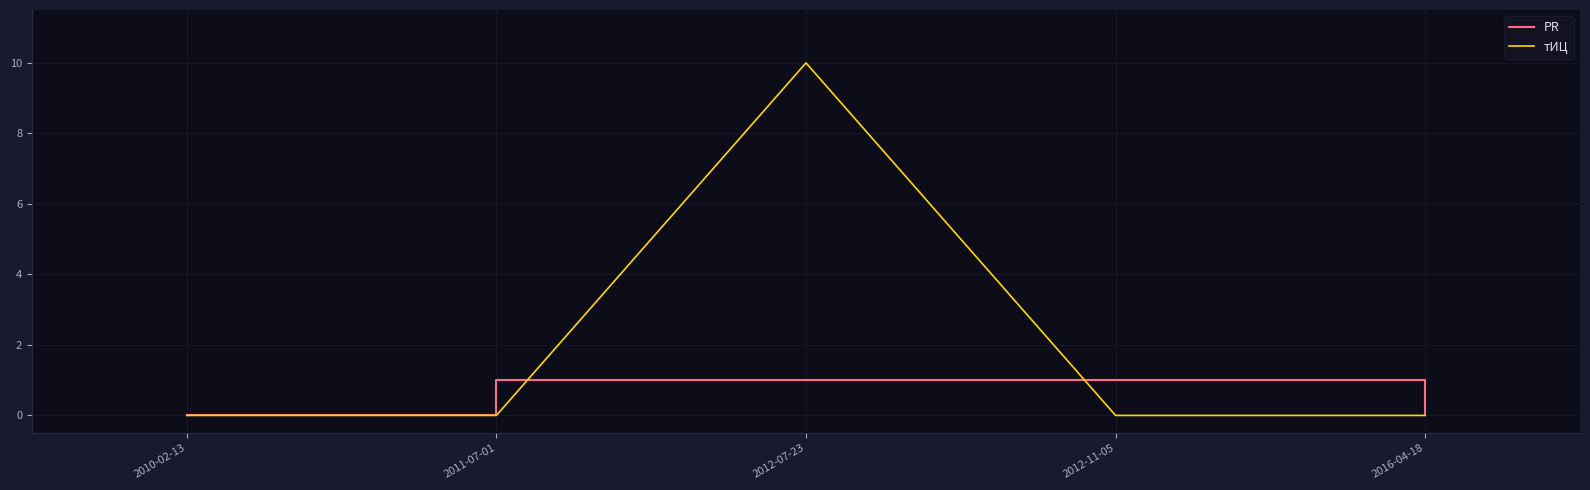

Which series has the widest spread of values?

тИЦ